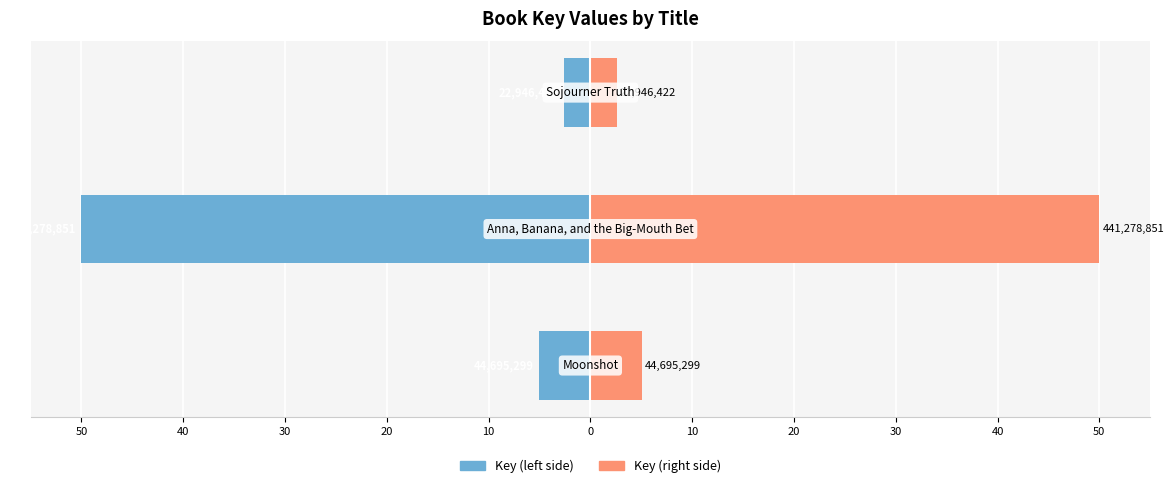

What is the sum of all Key (right) values?

57.7